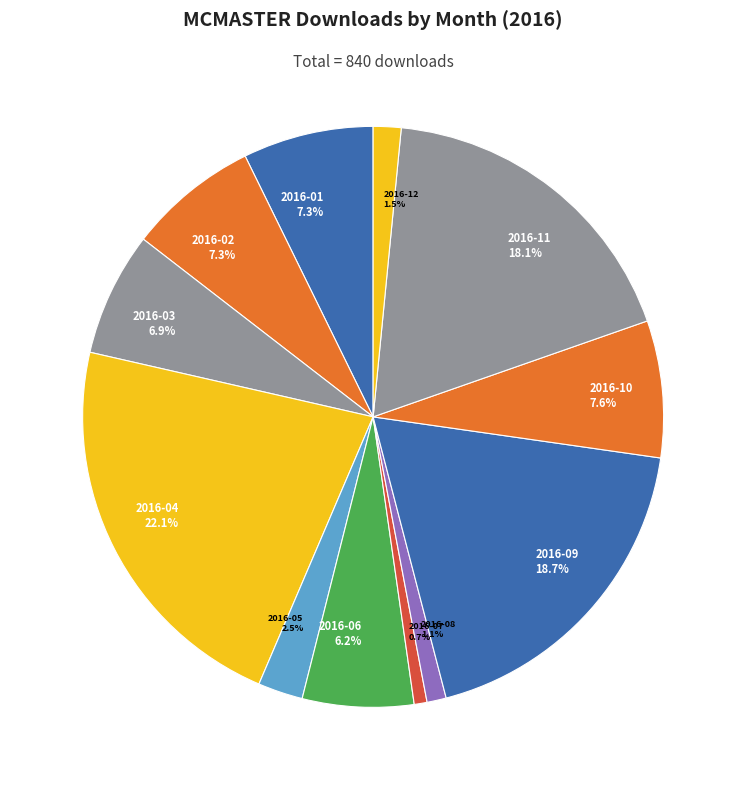

What percentage do 2016-04 and 2016-05 together represent?

24.6%